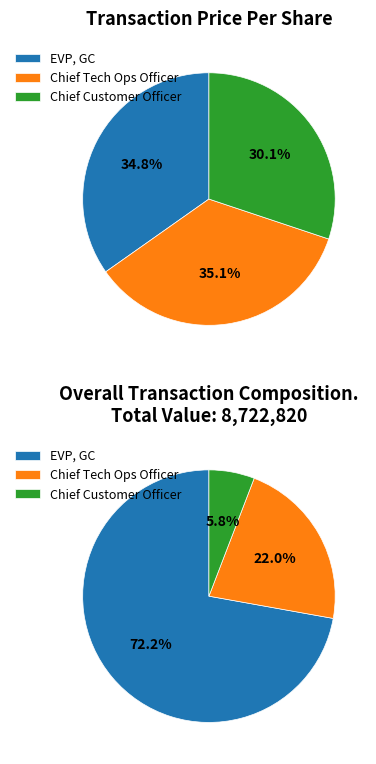

True or false: 95017024077522 accounts for 41% of the total.

False